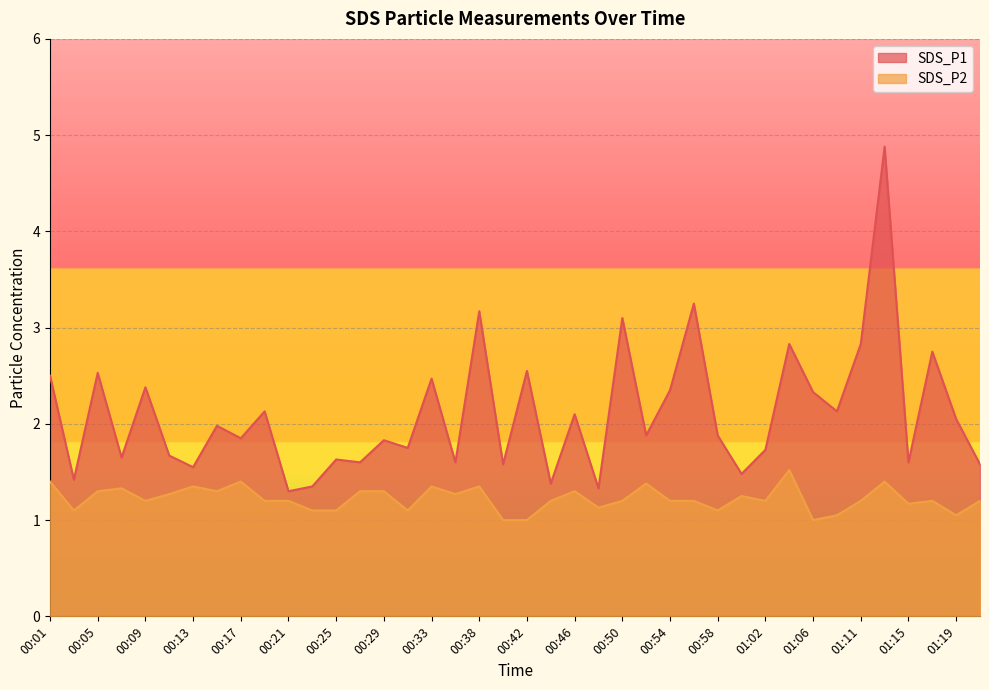

Which label corresponds to the largest value in the chart?

01:13